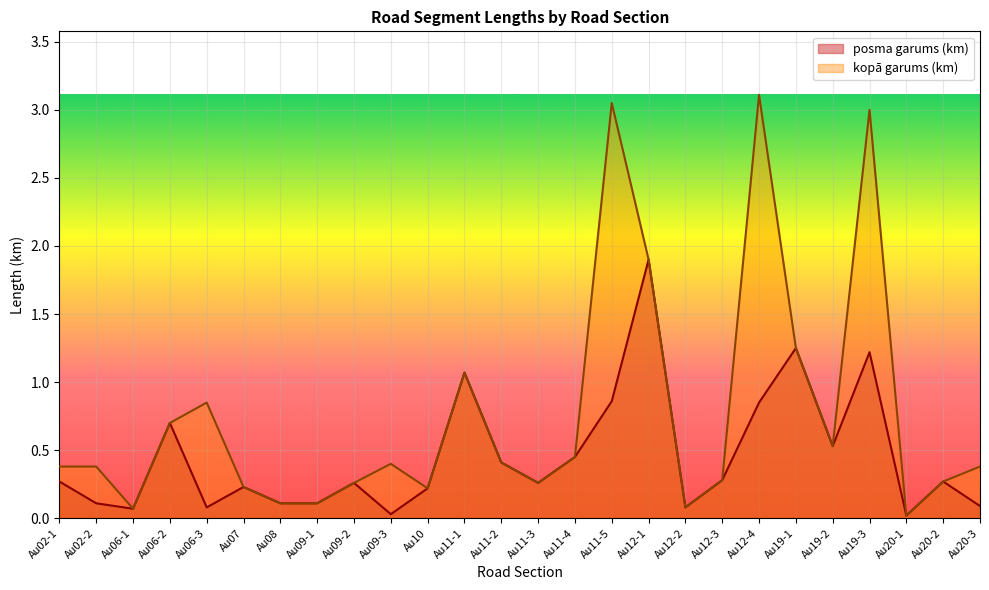

Rank the categories by kopā garums (km) value from highest to lowest.

Au12-4, Au11-5, Au19-3, Au12-1, Au19-1, Au11-1, Au06-3, Au06-2, Au19-2, Au11-4, Au11-2, Au09-3, Au02-1, Au02-2, Au20-3, Au12-3, Au20-2, Au09-2, Au11-3, Au07, Au10, Au08, Au09-1, Au12-2, Au06-1, Au20-1